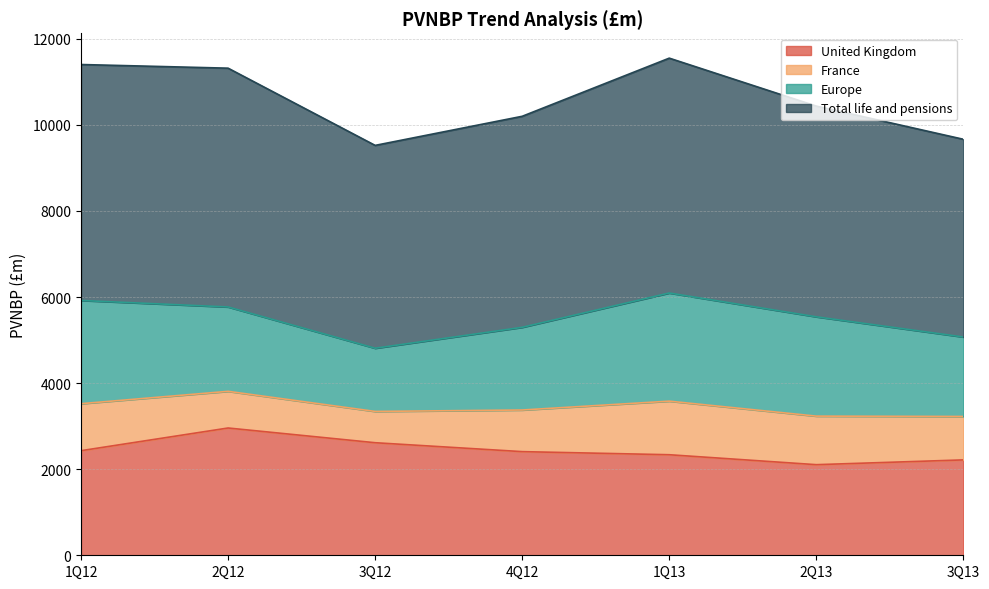

How many values in the Total life and pensions series exceed 4903?

3